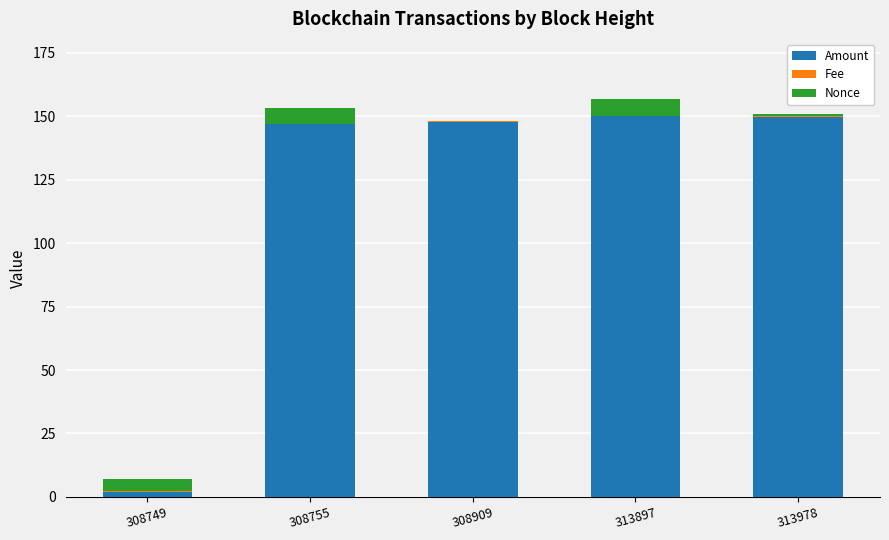

What is the sum of all Amount values?

596.9